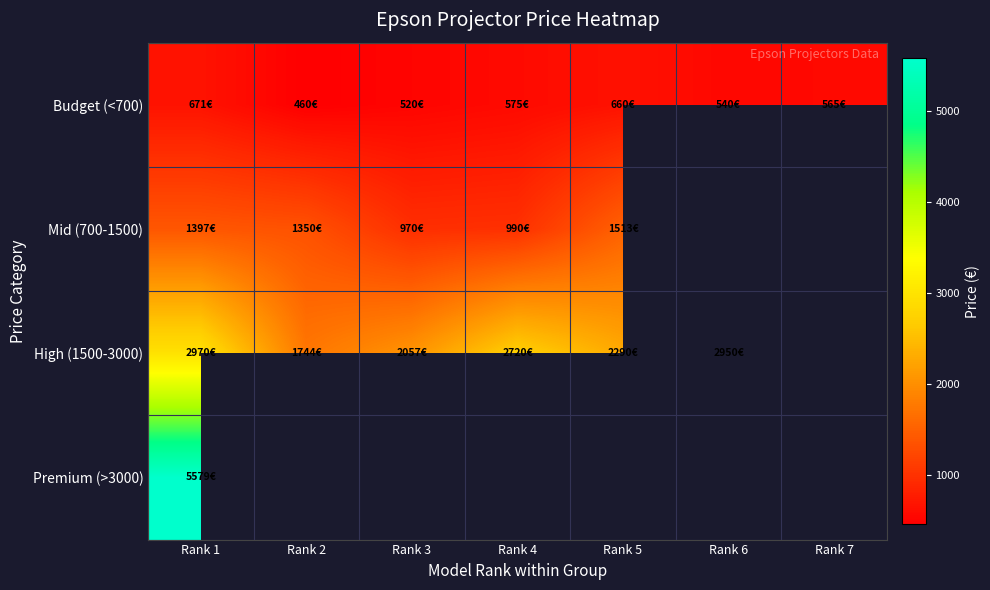

Which series has the largest range (max minus min)?

High (1500-3000)